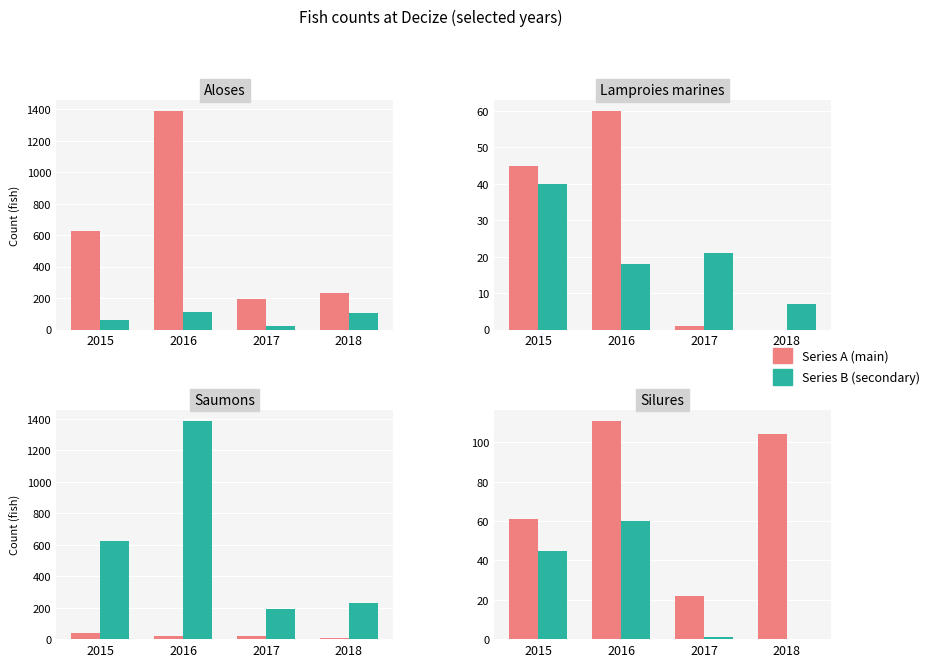

Which series changed the most between 2016 and 2018?

Aloses